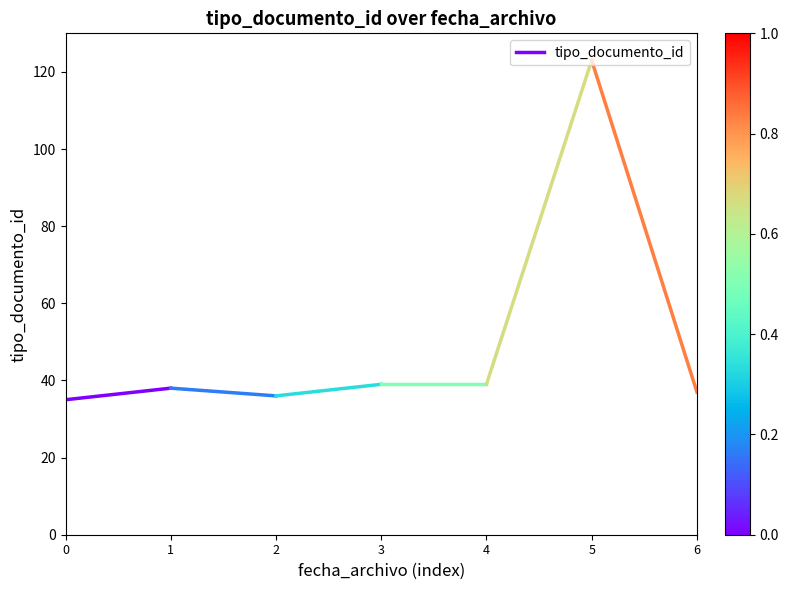

The value at 1 is 55. True or false?

False